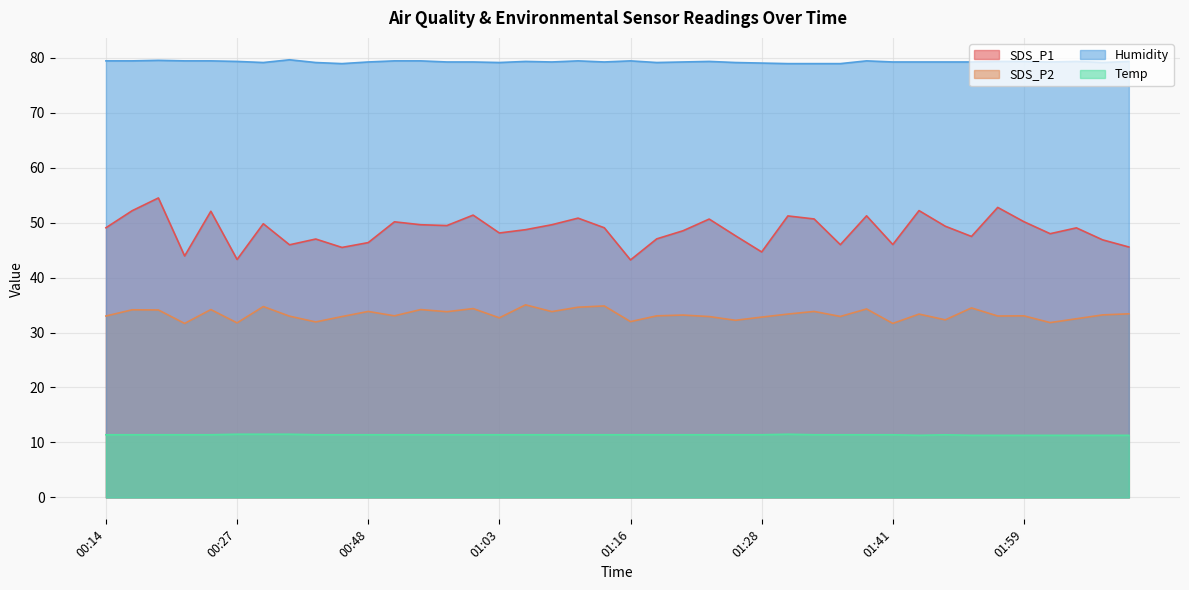

Reading right to left, transcribe all the data shown in this chart.

SDS_P1: 02:09=45.5	02:06=46.9	02:04=49.0	02:01=48.0	01:59=50.1	01:51=52.8	01:49=47.5	01:46=49.3	01:43=52.2	01:41=46.0	01:38=51.2	01:36=46.0	01:33=50.6	01:31=51.2	01:28=44.6	01:26=47.6	01:23=50.6	01:21=48.5	01:18=47.0	01:16=43.2	01:13=49.0	01:11=50.8	01:08=49.6	01:06=48.7	01:03=48.1	01:01=51.4	00:58=49.5	00:56=49.6	00:51=50.1	00:48=46.4	00:45=45.5	00:40=47.0	00:32=46.0	00:29=49.8	00:27=43.3	00:24=52.0	00:22=43.9	00:19=54.5	00:17=52.1	00:14=49.0
SDS_P2: 02:09=33.4	02:06=33.2	02:04=32.5	02:01=31.8	01:59=33.0	01:51=33.0	01:49=34.5	01:46=32.3	01:43=33.4	01:41=31.6	01:38=34.3	01:36=32.9	01:33=33.8	01:31=33.4	01:28=32.8	01:26=32.2	01:23=32.9	01:21=33.2	01:18=33.0	01:16=32.0	01:13=34.8	01:11=34.6	01:08=33.8	01:06=35.0	01:03=32.7	01:01=34.4	00:58=33.8	00:56=34.2	00:51=33.0	00:48=33.8	00:45=32.9	00:40=31.9	00:32=33.0	00:29=34.7	00:27=31.8	00:24=34.2	00:22=31.6	00:19=34.1	00:17=34.1	00:14=33.0
Humidity: 02:09=79.3	02:06=79.1	02:04=79.3	02:01=79.2	01:59=79.3	01:51=79.3	01:49=79.2	01:46=79.2	01:43=79.2	01:41=79.2	01:38=79.4	01:36=78.9	01:33=78.9	01:31=78.9	01:28=79.0	01:26=79.1	01:23=79.3	01:21=79.2	01:18=79.1	01:16=79.4	01:13=79.2	01:11=79.4	01:08=79.2	01:06=79.3	01:03=79.1	01:01=79.2	00:58=79.2	00:56=79.4	00:51=79.4	00:48=79.2	00:45=78.9	00:40=79.1	00:32=79.6	00:29=79.1	00:27=79.3	00:24=79.4	00:22=79.4	00:19=79.5	00:17=79.4	00:14=79.4
Temp: 02:09=11.3	02:06=11.3	02:04=11.3	02:01=11.3	01:59=11.3	01:51=11.3	01:49=11.3	01:46=11.4	01:43=11.3	01:41=11.4	01:38=11.4	01:36=11.4	01:33=11.4	01:31=11.5	01:28=11.4	01:26=11.4	01:23=11.4	01:21=11.4	01:18=11.4	01:16=11.4	01:13=11.4	01:11=11.4	01:08=11.4	01:06=11.4	01:03=11.4	01:01=11.4	00:58=11.4	00:56=11.4	00:51=11.4	00:48=11.4	00:45=11.4	00:40=11.4	00:32=11.5	00:29=11.5	00:27=11.5	00:24=11.4	00:22=11.4	00:19=11.4	00:17=11.4	00:14=11.4